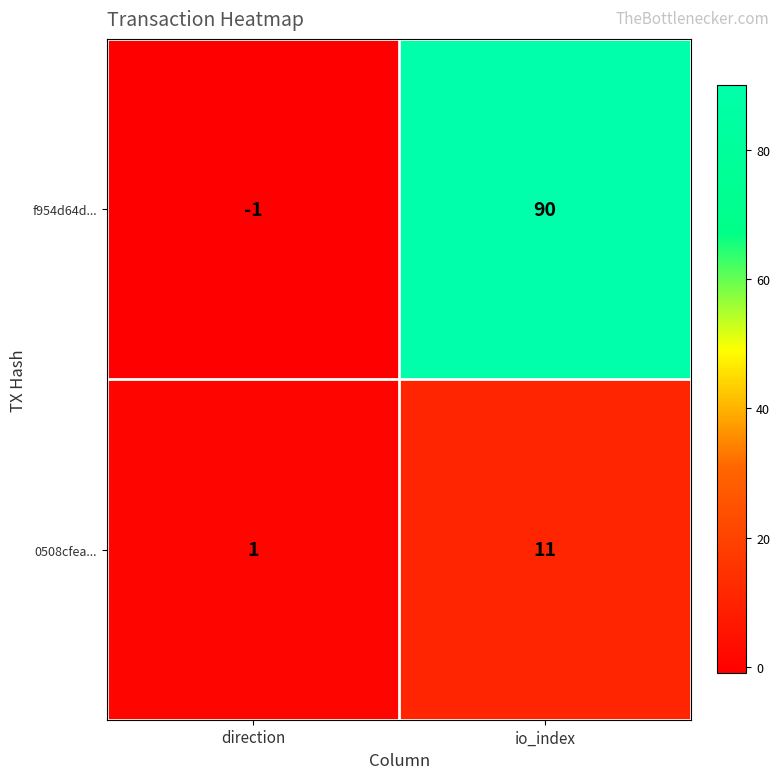

Where is 0508cfea... nearest to the value 6?

direction